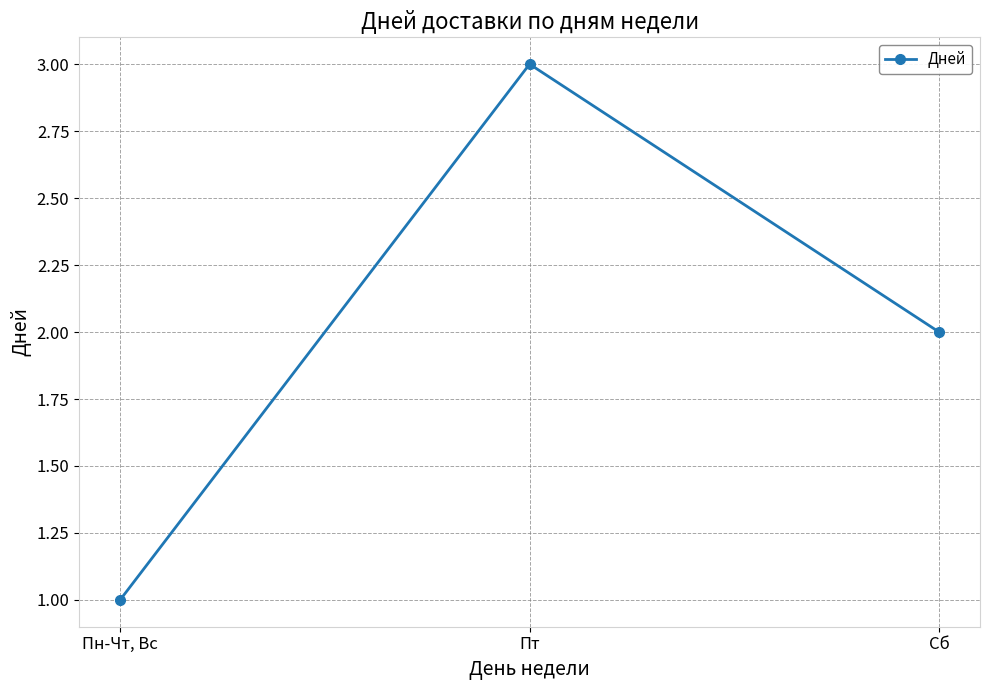

What is the sum of all values?

6